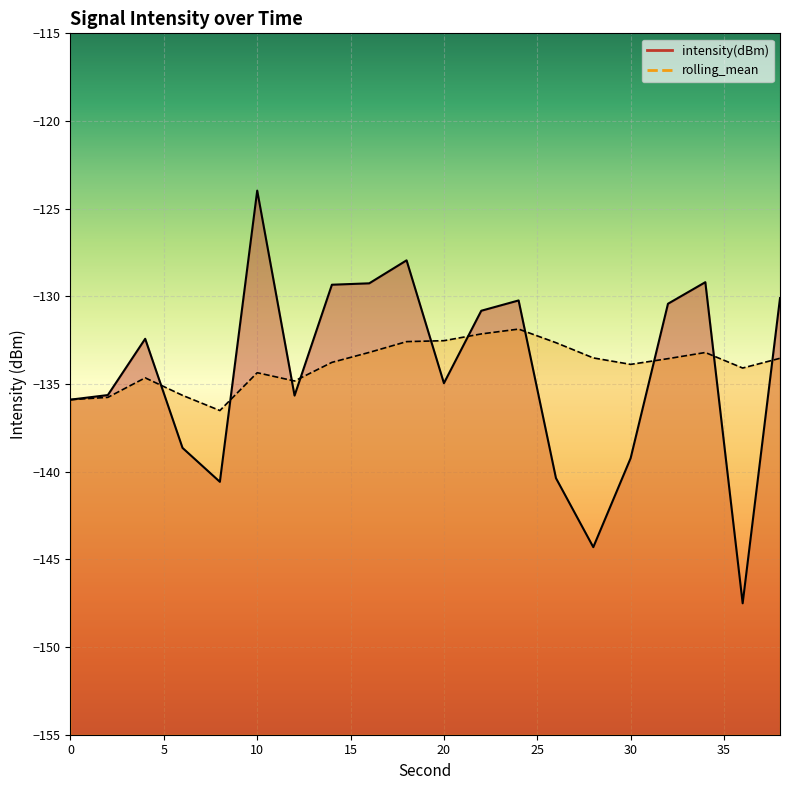

What value does the intensity(dBm) series have at 18?

-127.9